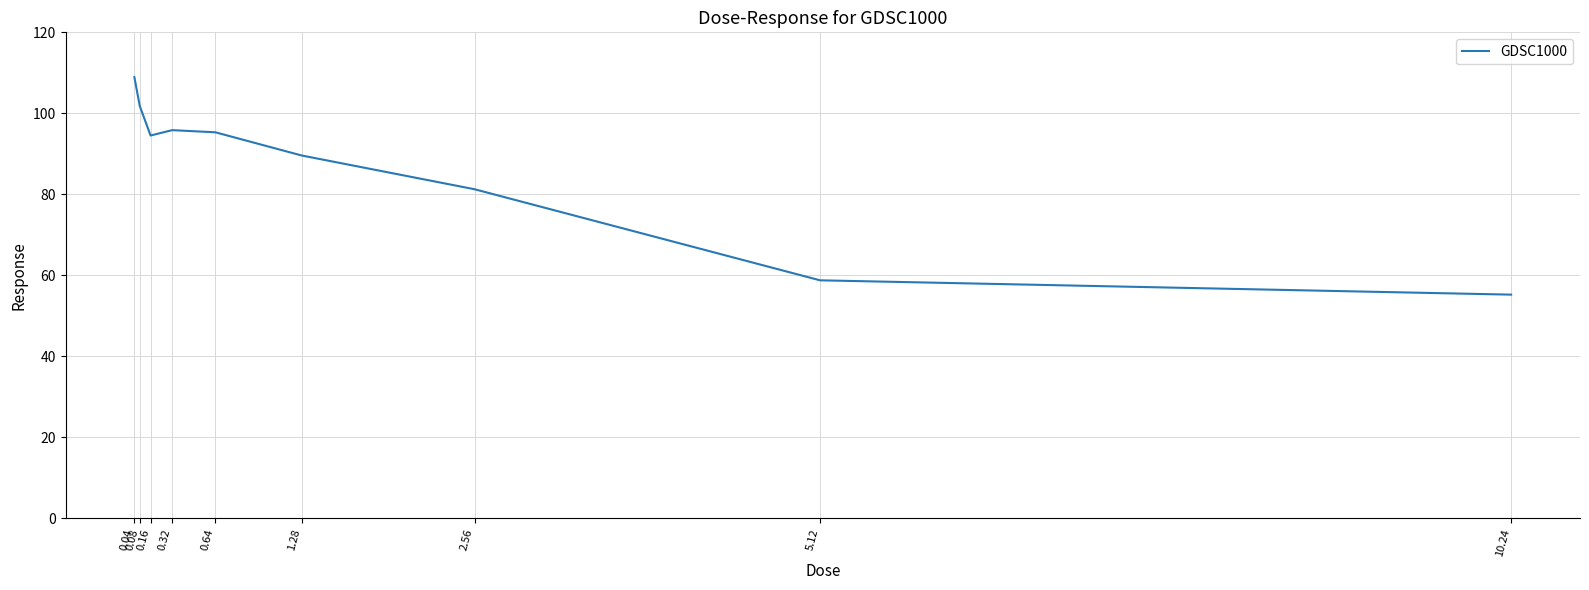

How many interior local valleys (lower than both neighbors) does the data have?

1